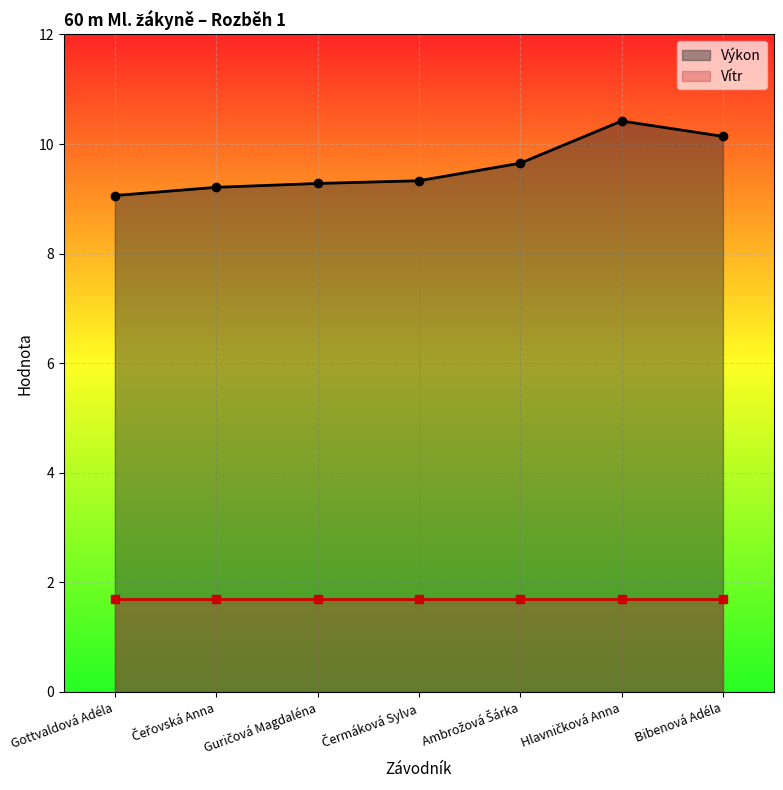

What are all the series names shown in the legend?

Výkon, Vítr